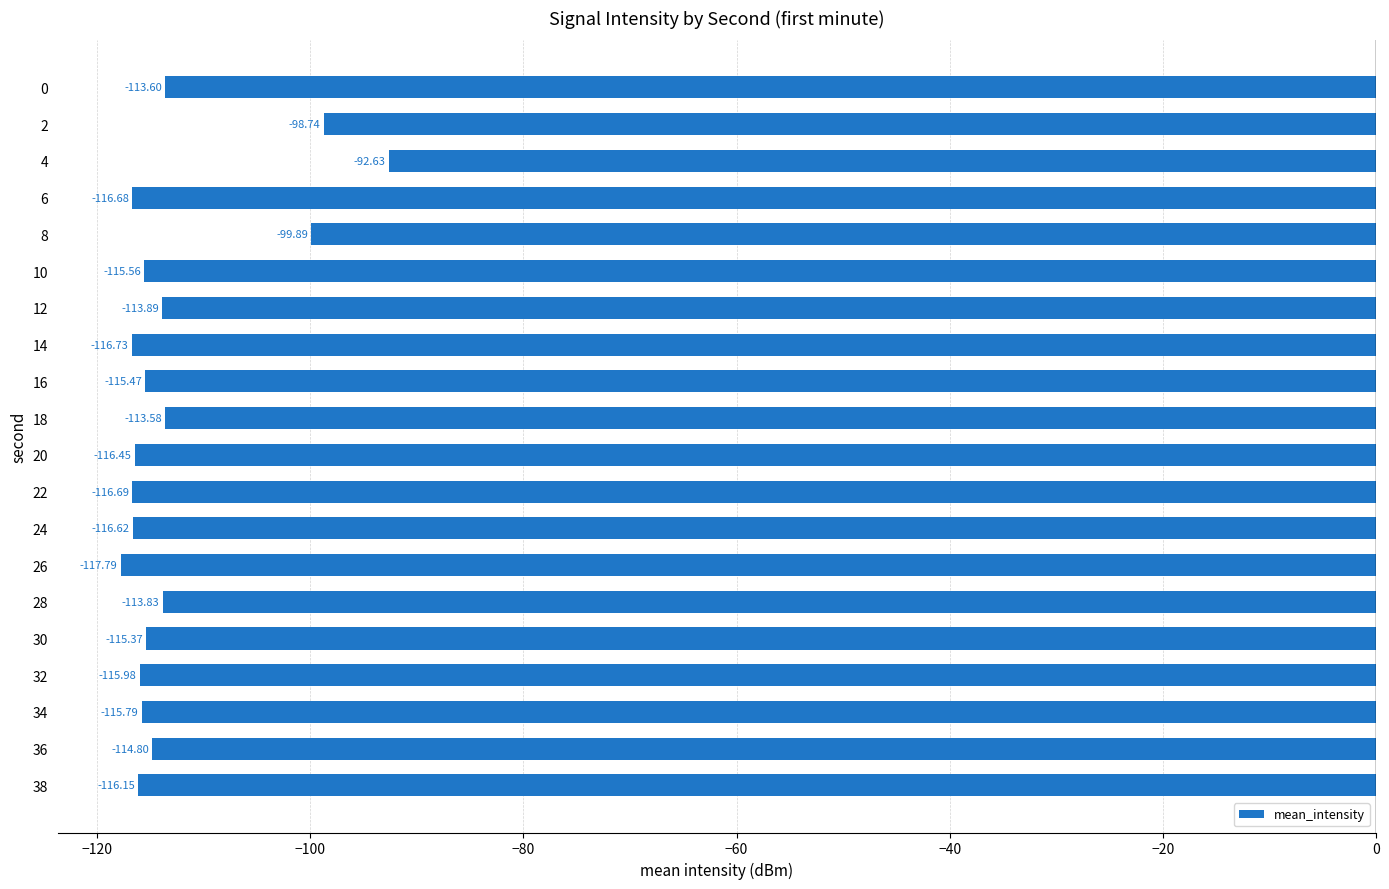

Rank the categories by value from lowest to highest.

26, 14, 22, 6, 24, 20, 38, 32, 34, 10, 16, 30, 36, 12, 28, 0, 18, 8, 2, 4